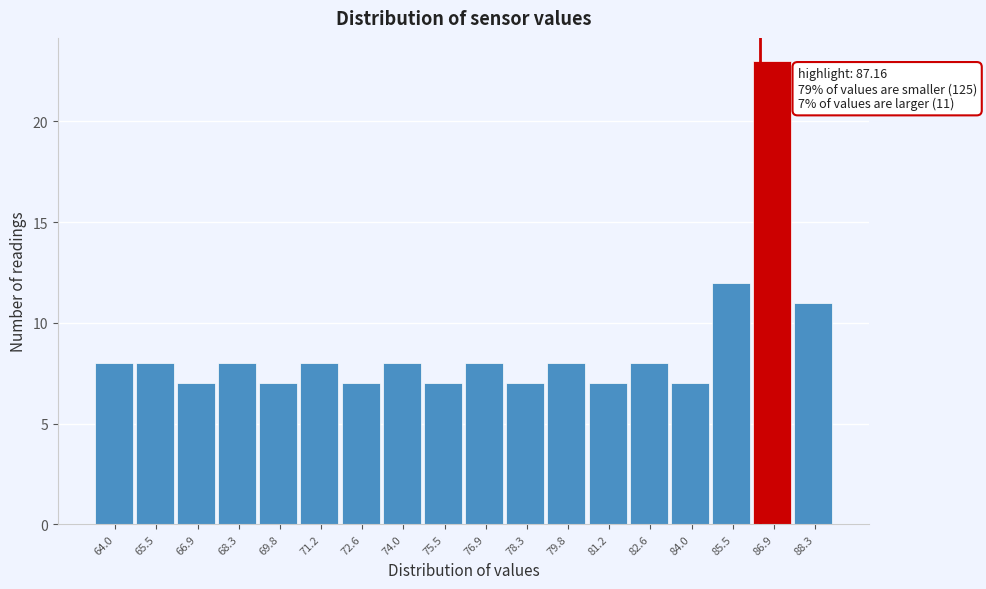

Reading left to right, transcribe all the data shown in this chart.

8	8	7	8	7	8	7	8	7	8	7	8	7	8	7	12	23	11